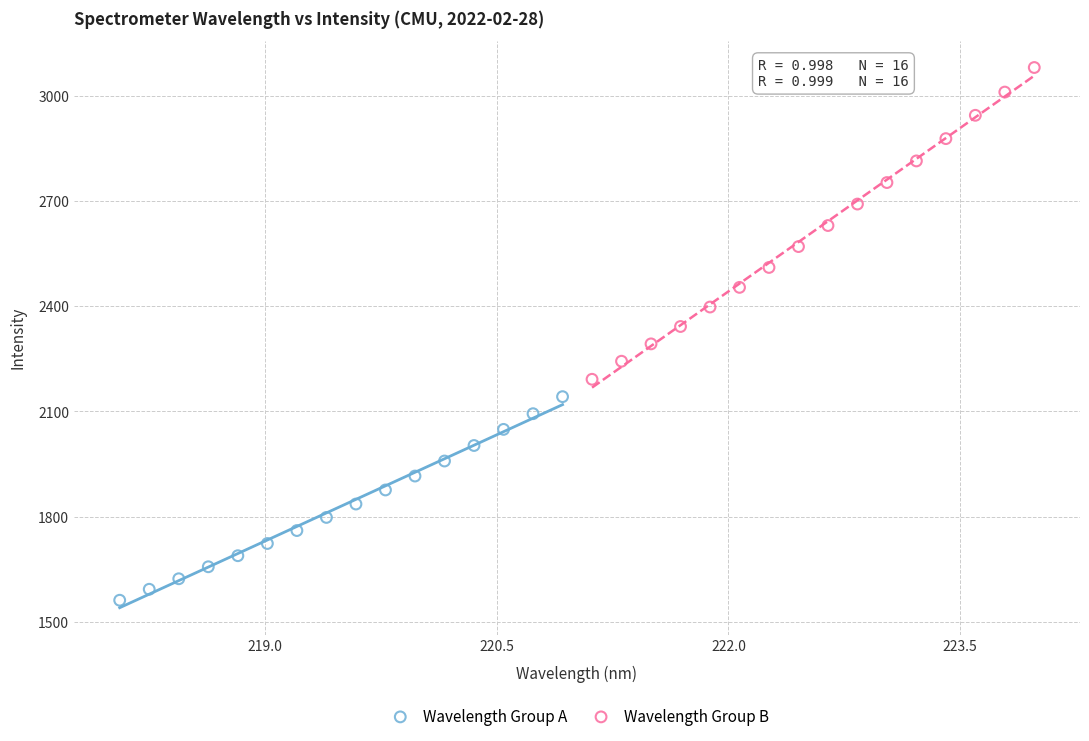

Which series reaches the maximum Y coordinate?

Wavelength Group B